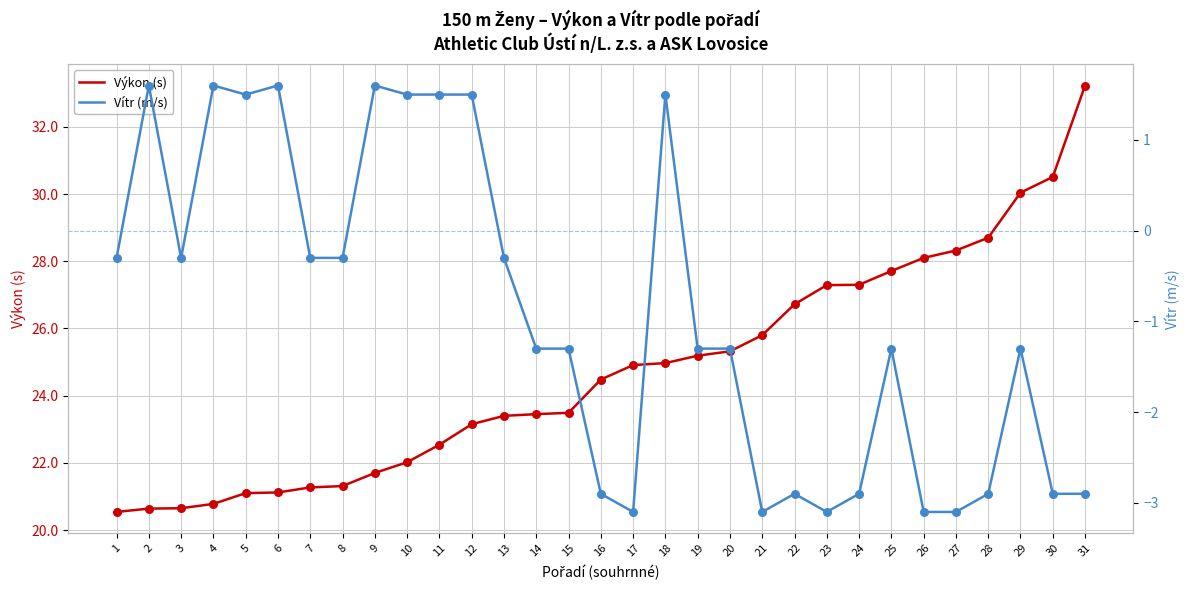

At how many categories does at least one series exceed 11?

31